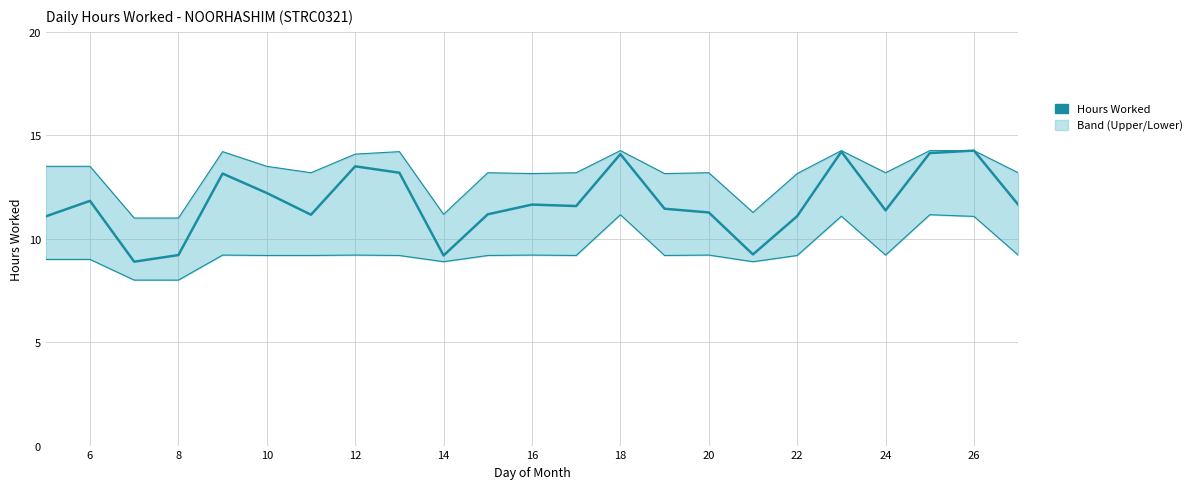

At which category does the data reach its first local peak?

6